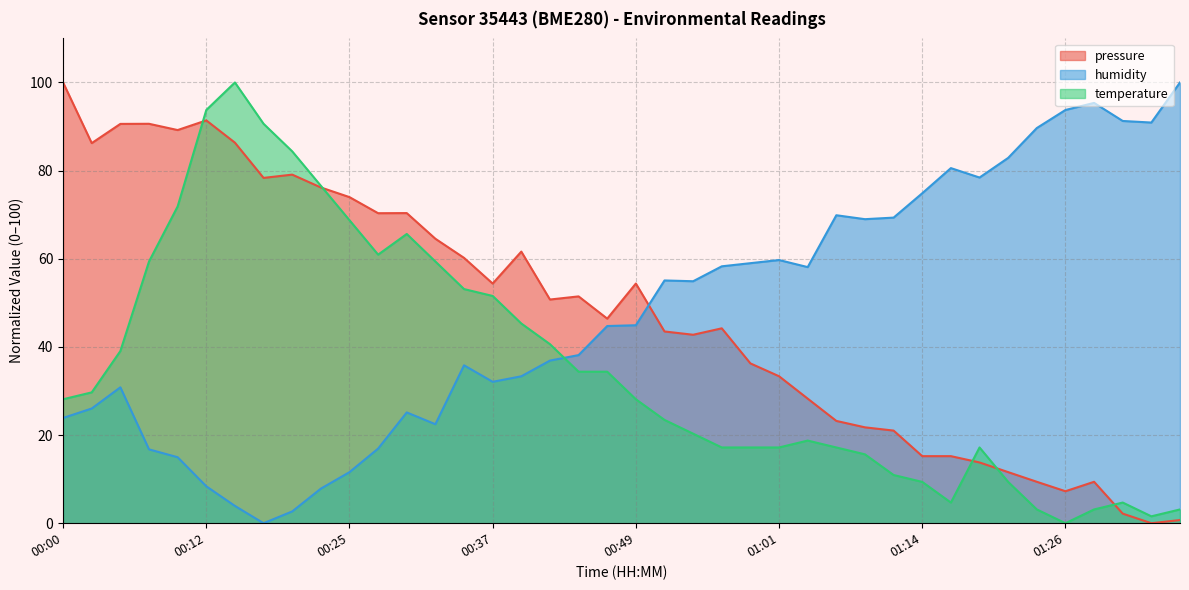

Which series changed the most between 00:49 and 01:11?

pressure